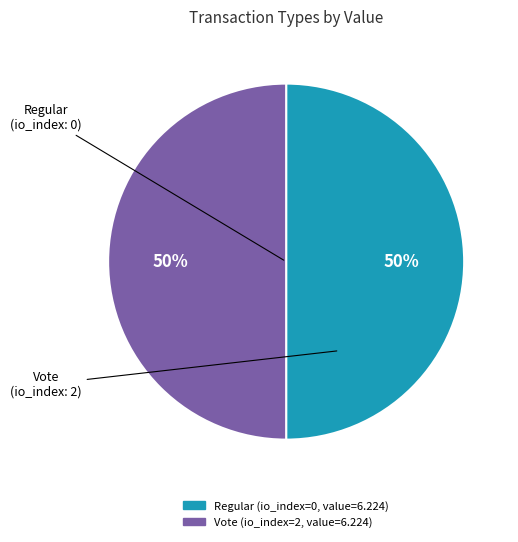

Is the sum of Vote and Regular greater than half?

Yes